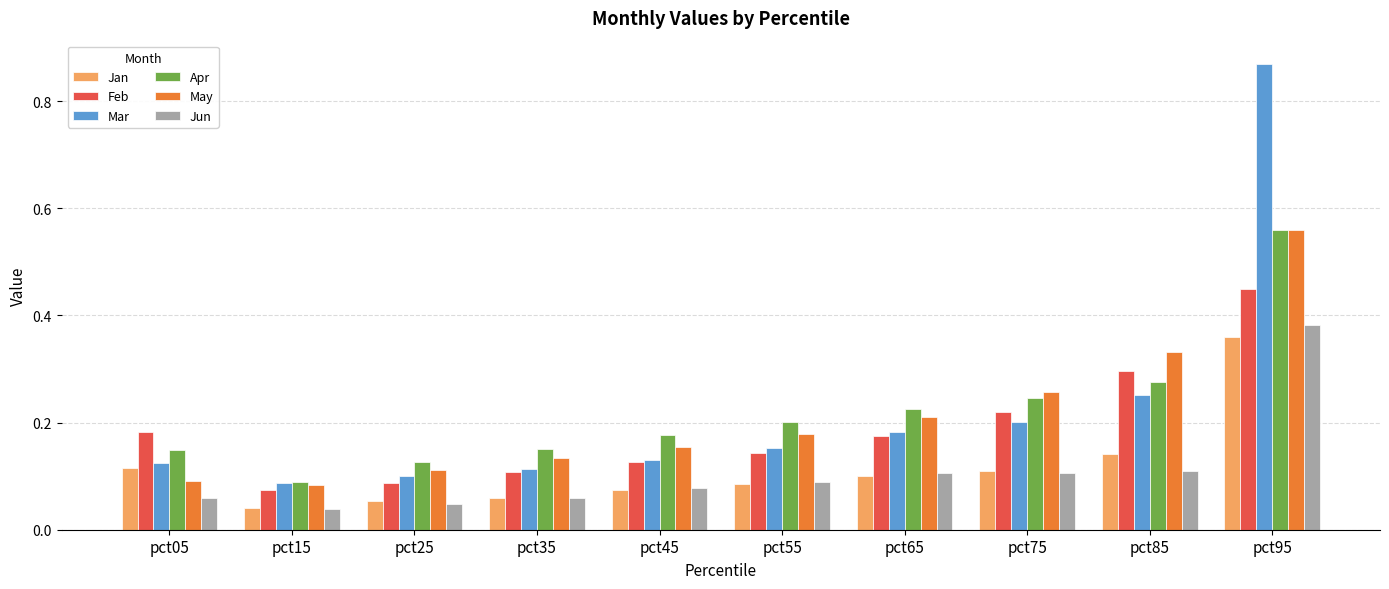

Is the value of May at pct95 greater than the value of Jun at pct95?

Yes